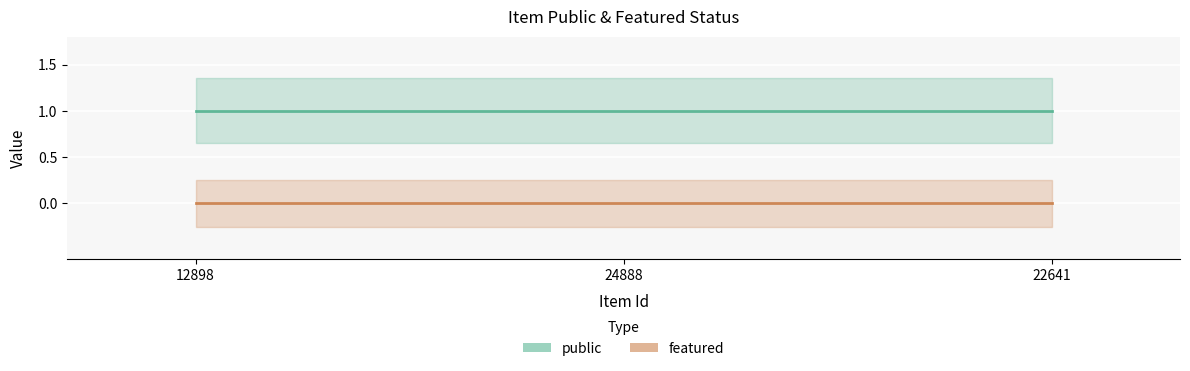

Count the number of categories in the chart.

3